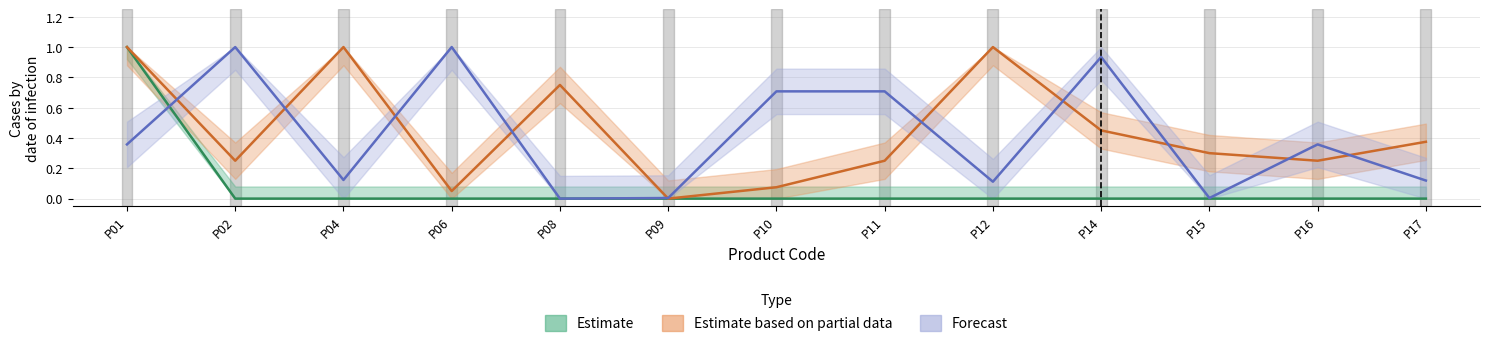

What is the difference between the maximum and minimum values in the Forecast series?

1.0